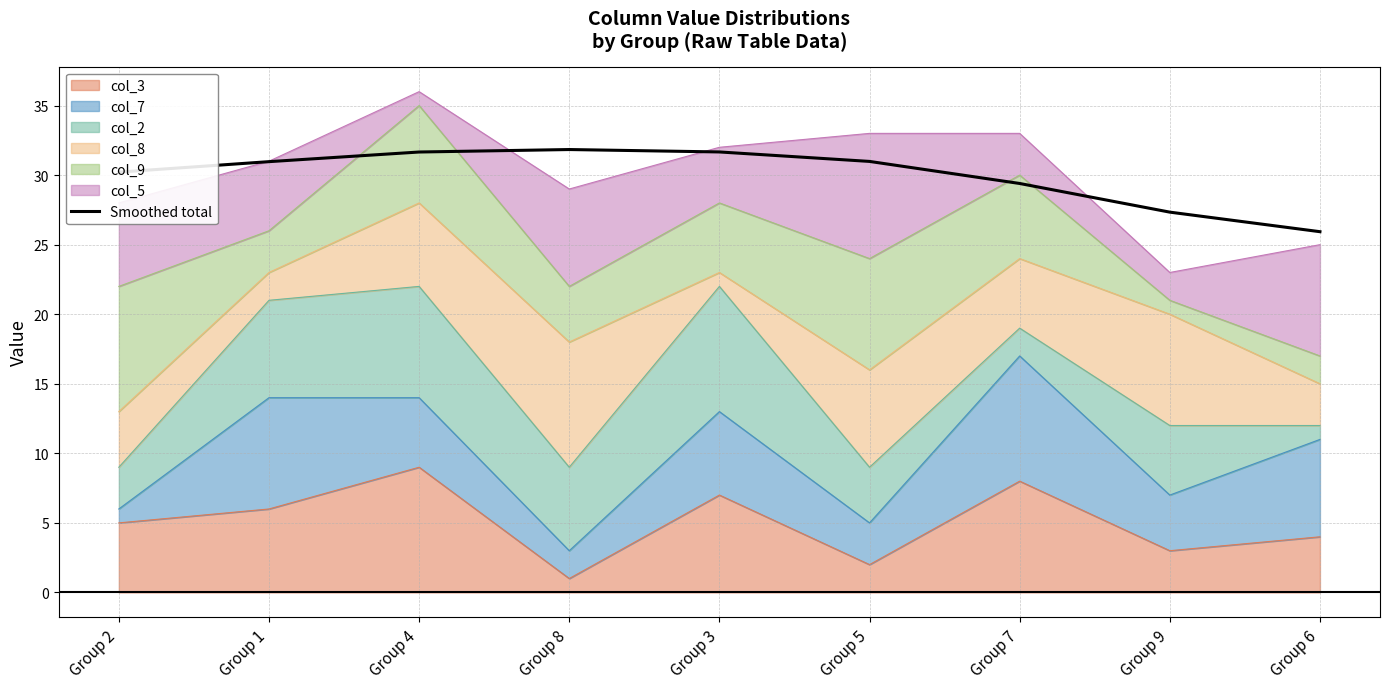

Is it true that the value at Group 5 is 31.0?

True